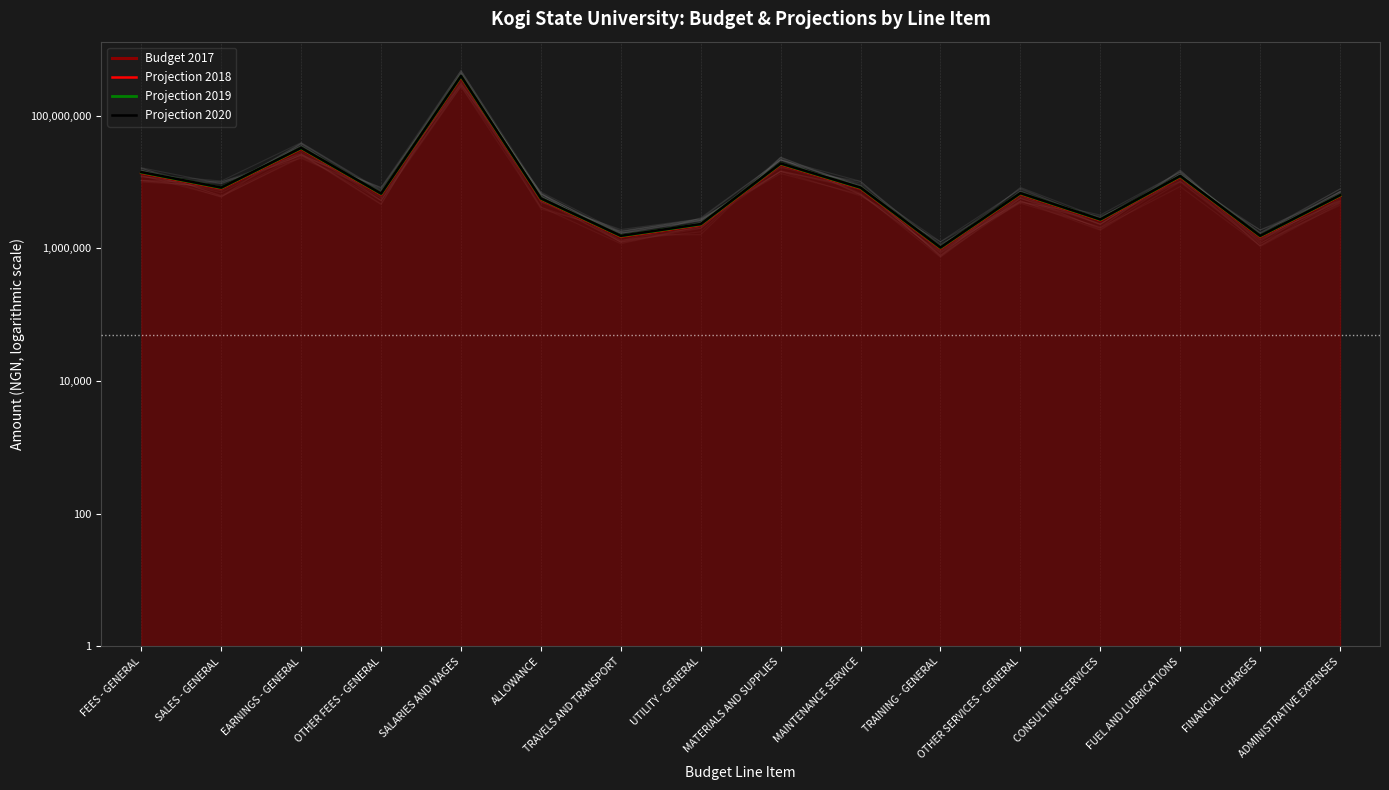

At which label does Budget 2017 first exceed 6600000?

FEES - GENERAL